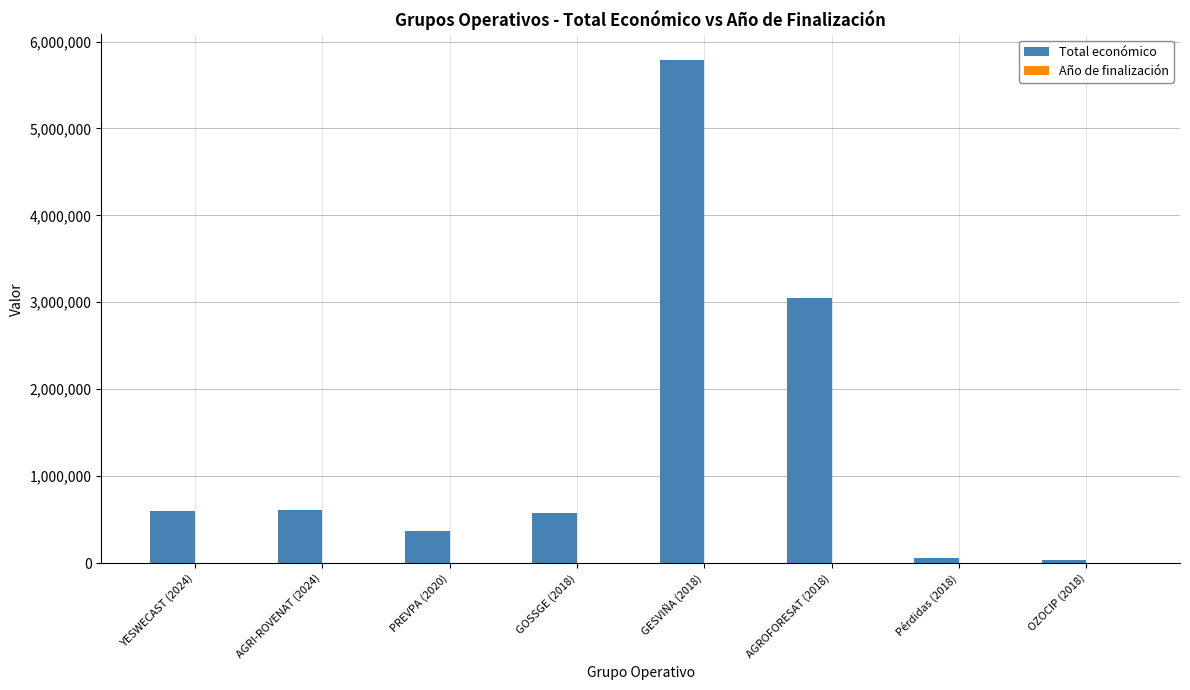

What is the maximum value shown in the chart?

5792221